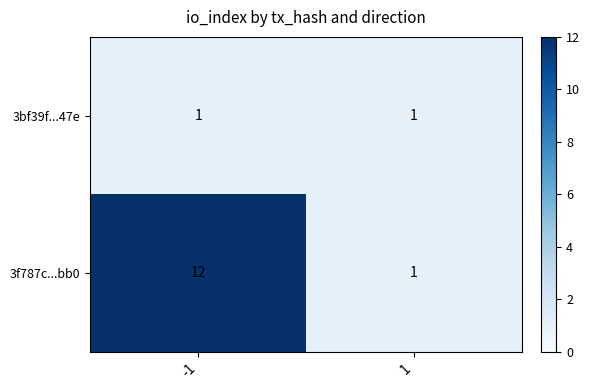

The 3bf39f...47e series shows 0 at 1. True or false?

False